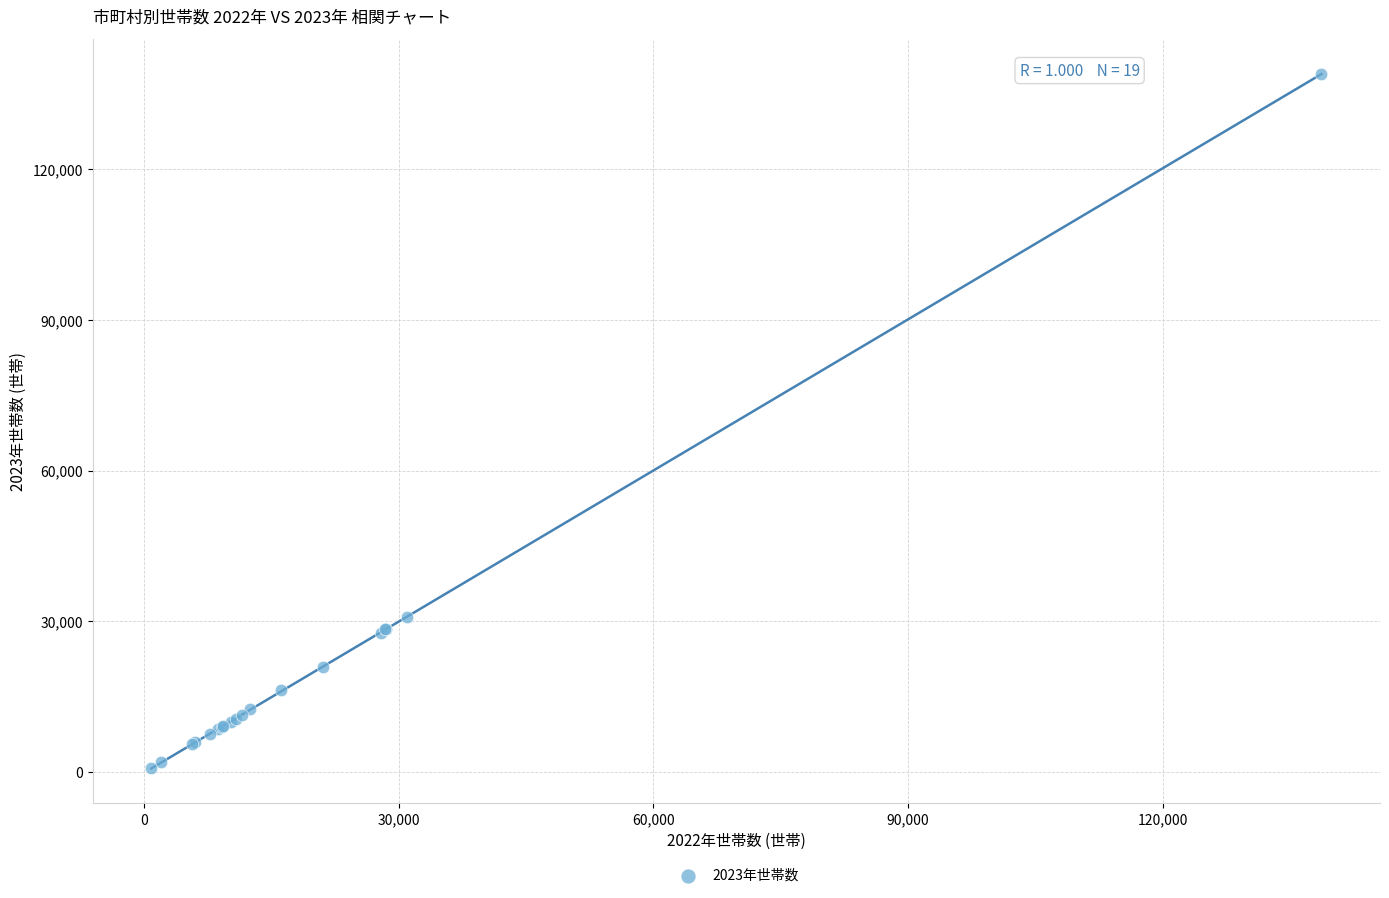

What Y value in the scatter plot is closest to 69883?

30806